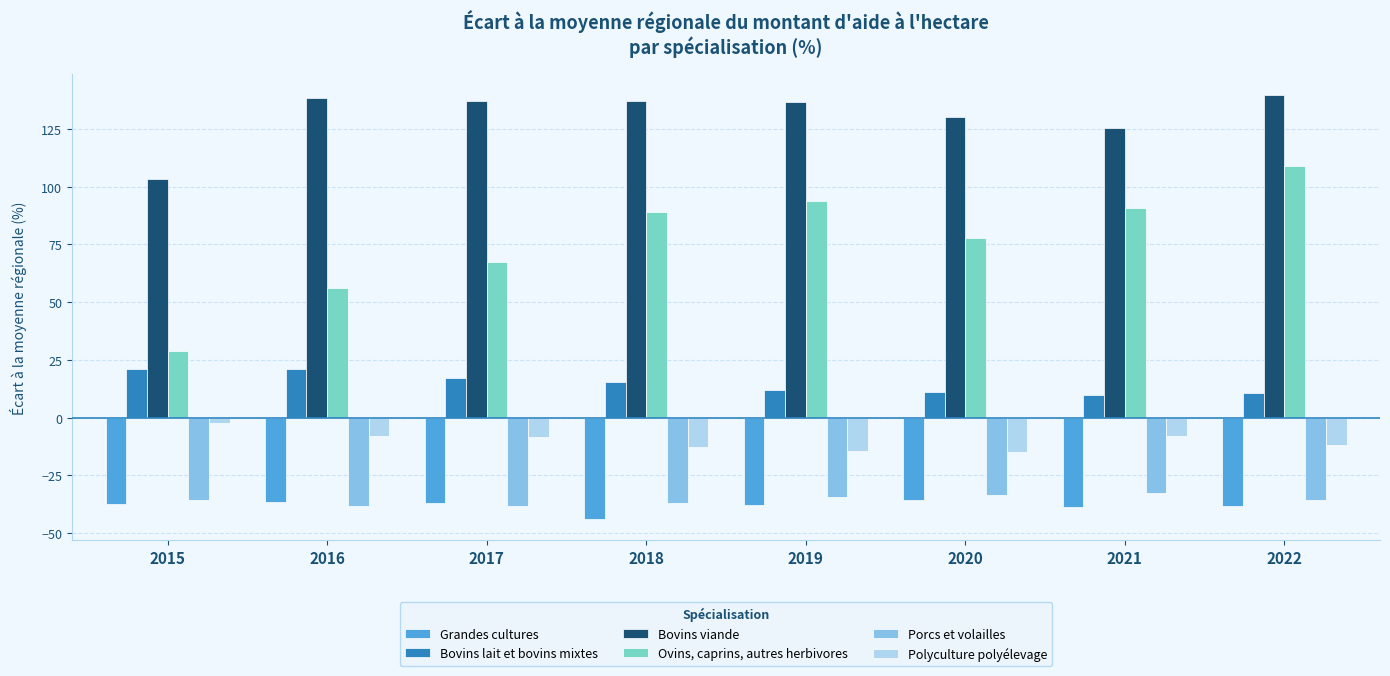

What is the spread (max minus min) of values at 2020?

166.0